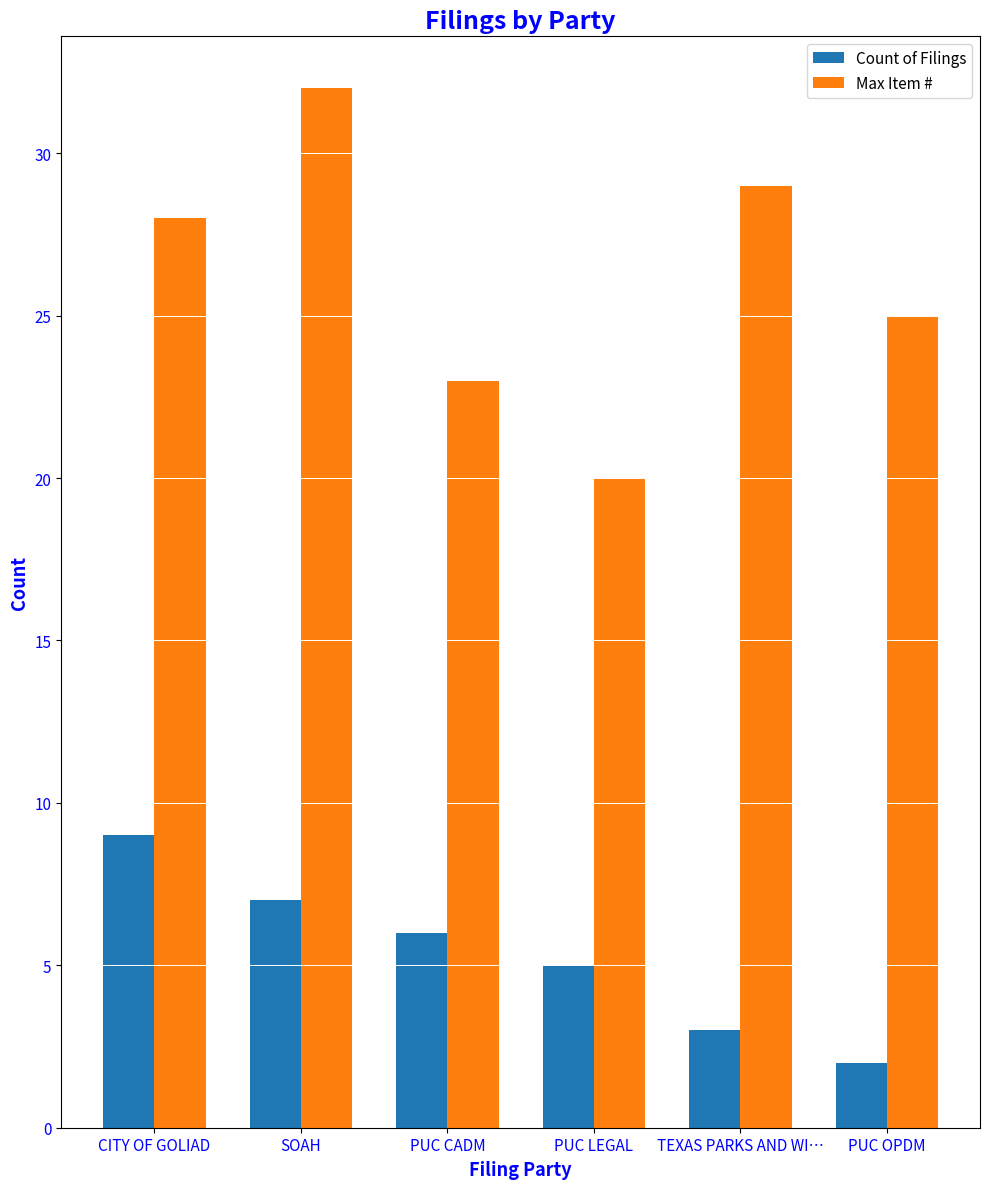

What is the difference between the highest and lowest values at SOAH?

25